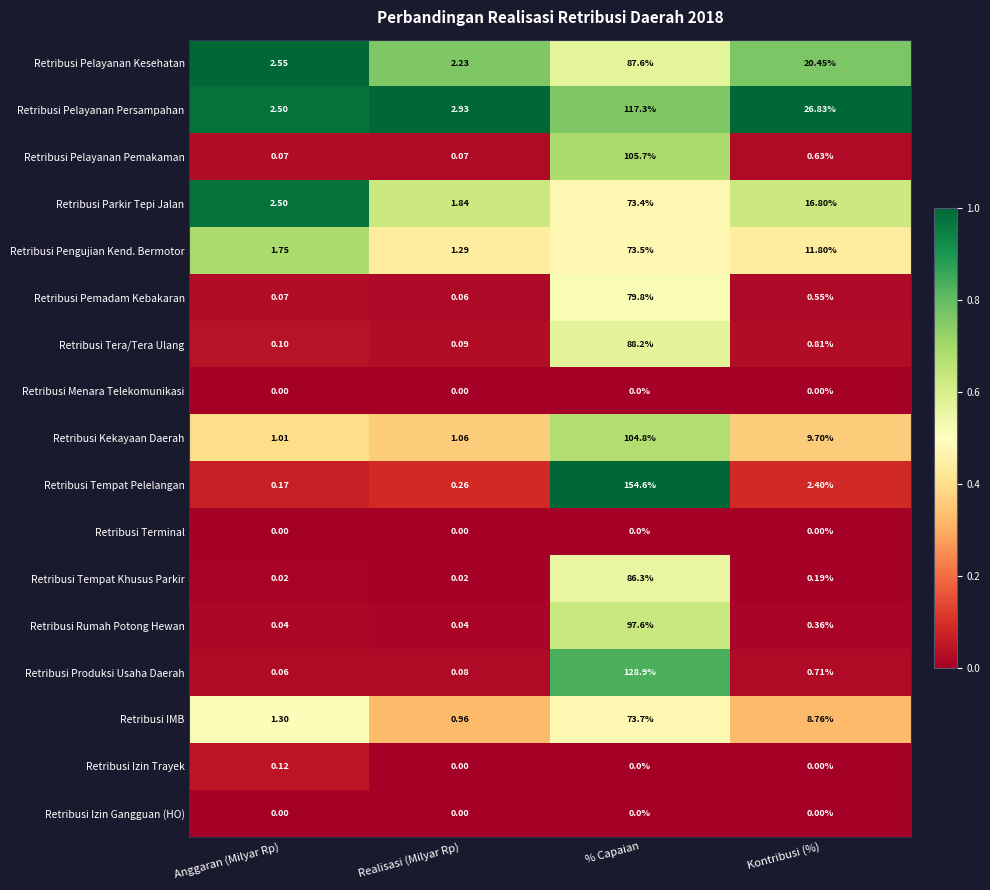

Which series has the largest total across all categories?

Retribusi Tempat Pelelangan